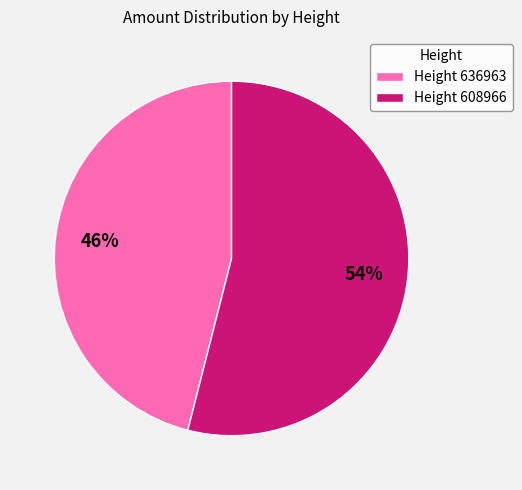

Do Height 608966 and Height 636963 together represent more than half of the pie?

Yes